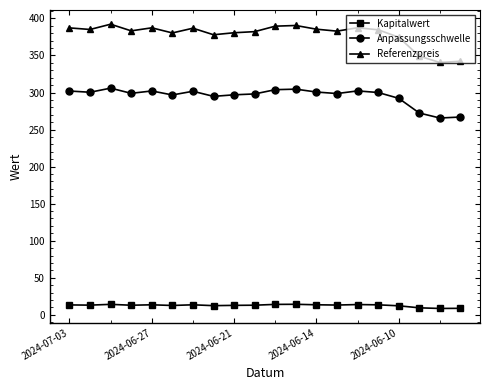

At how many categories does at least one series exceed 351?

17